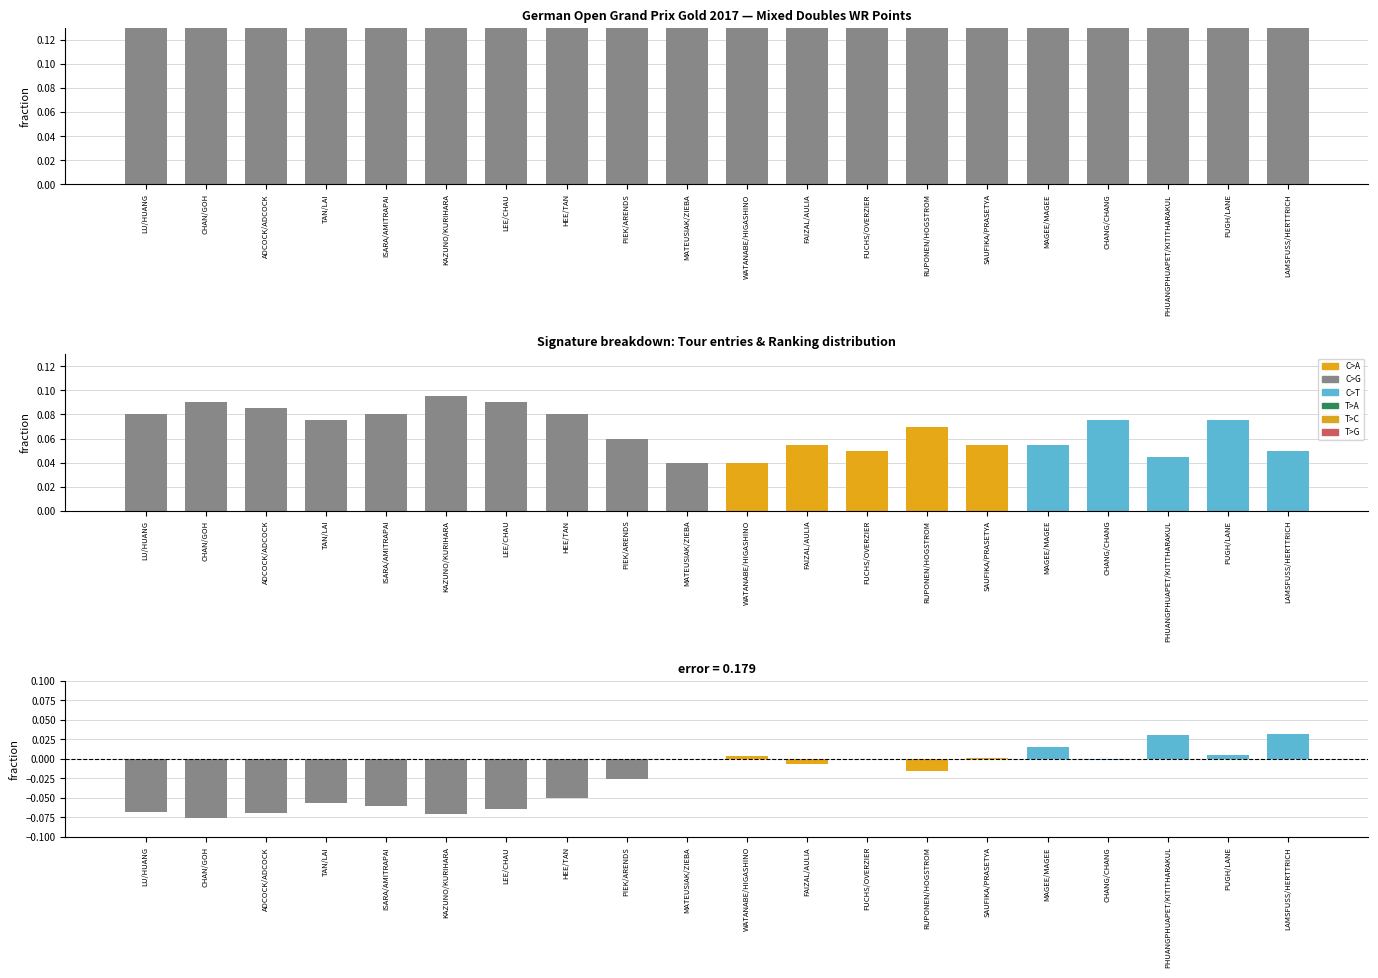

How many bars are there in total?

20